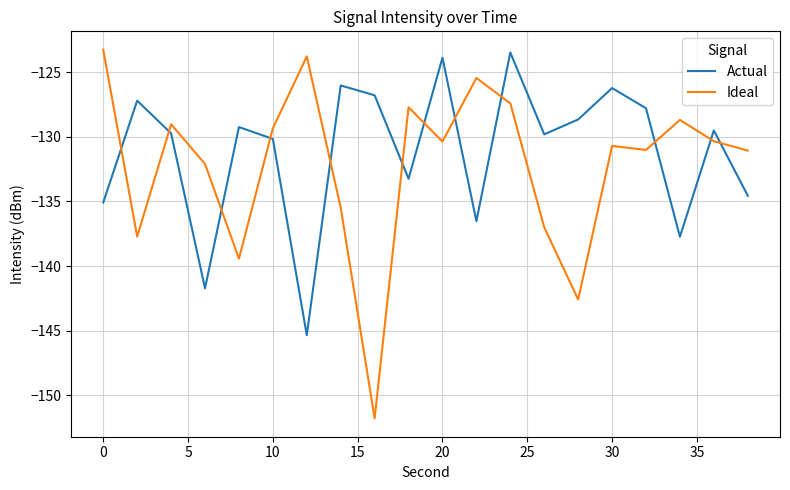

In Ideal, how many points are lower than both neighbors (excluding endpoints)?

6